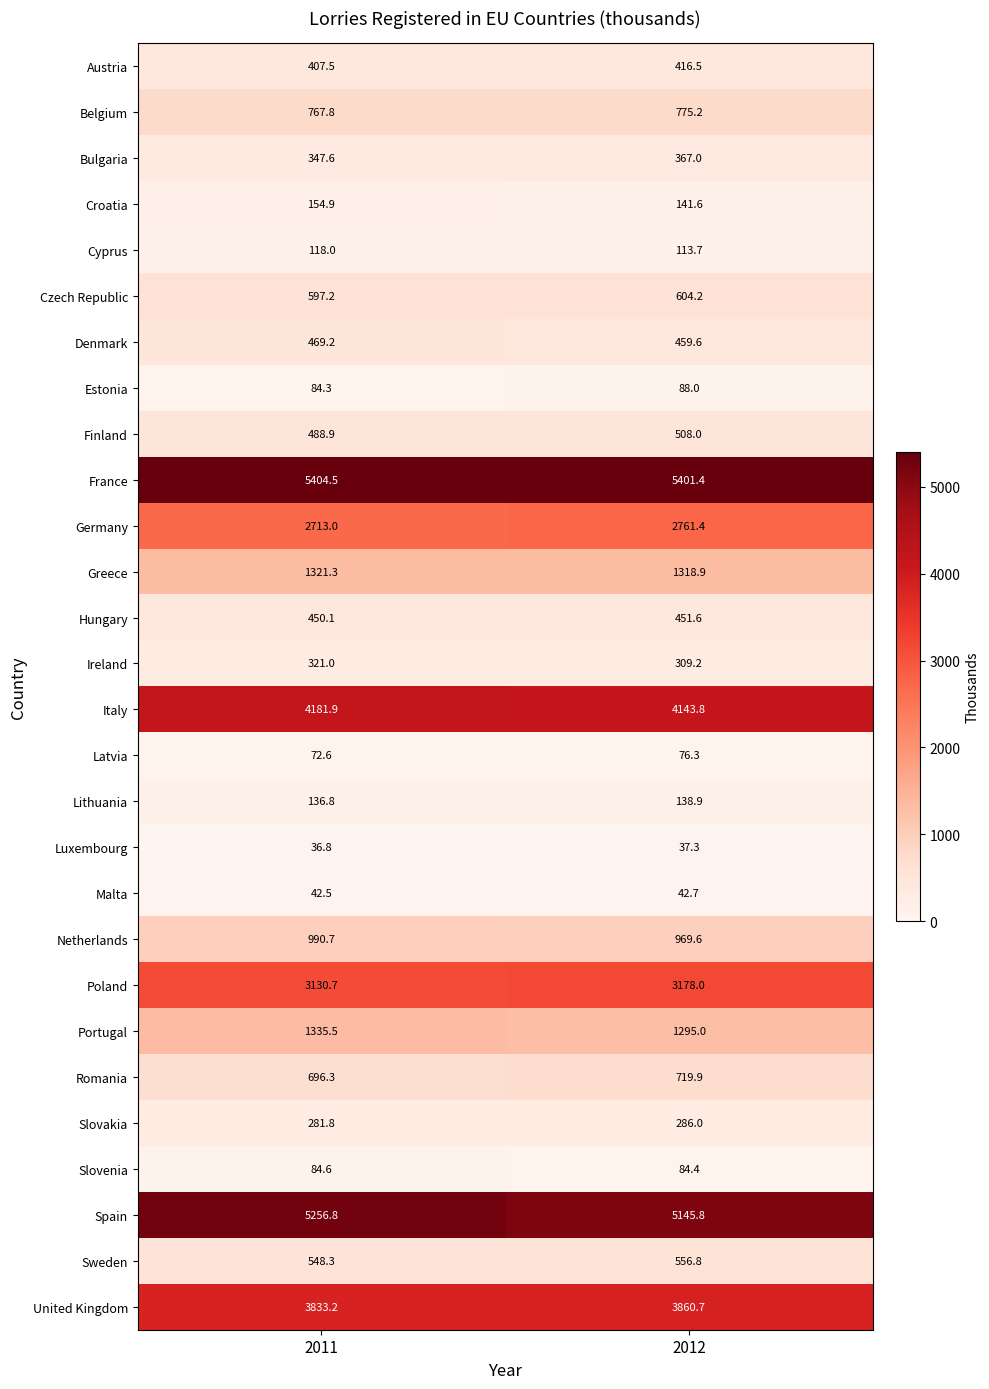

At 2011, list the series in order from smallest to largest.

Luxembourg, Malta, Latvia, Estonia, Slovenia, Cyprus, Lithuania, Croatia, Slovakia, Ireland, Bulgaria, Austria, Hungary, Denmark, Finland, Sweden, Czech Republic, Romania, Belgium, Netherlands, Greece, Portugal, Germany, Poland, United Kingdom, Italy, Spain, France